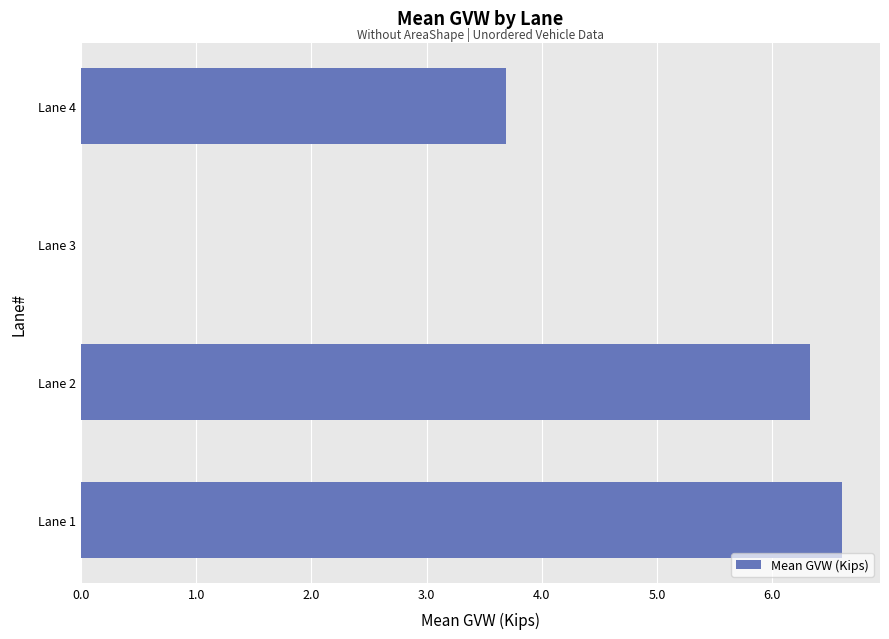

What is the maximum value shown in the chart?

6.6